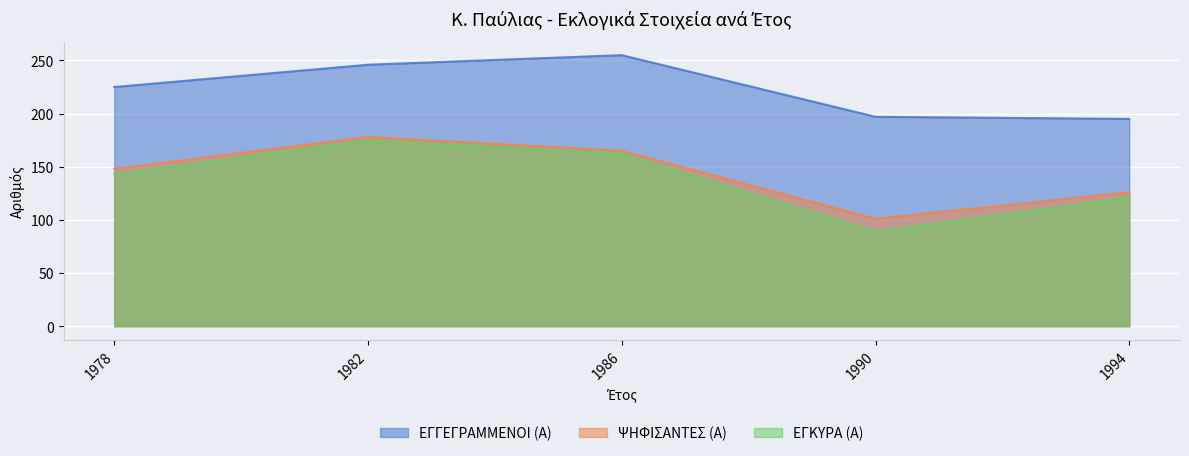

Reading left to right, extract all data points from this chart.

ΕΓΓΕΓΡΑΜΜΕΝΟΙ (Α): 225	246	255	197	195
ΨΗΦΙΣΑΝΤΕΣ (Α): 148	178	165	101	126
ΕΓΚΥΡΑ (Α): 143	175	162	89	121